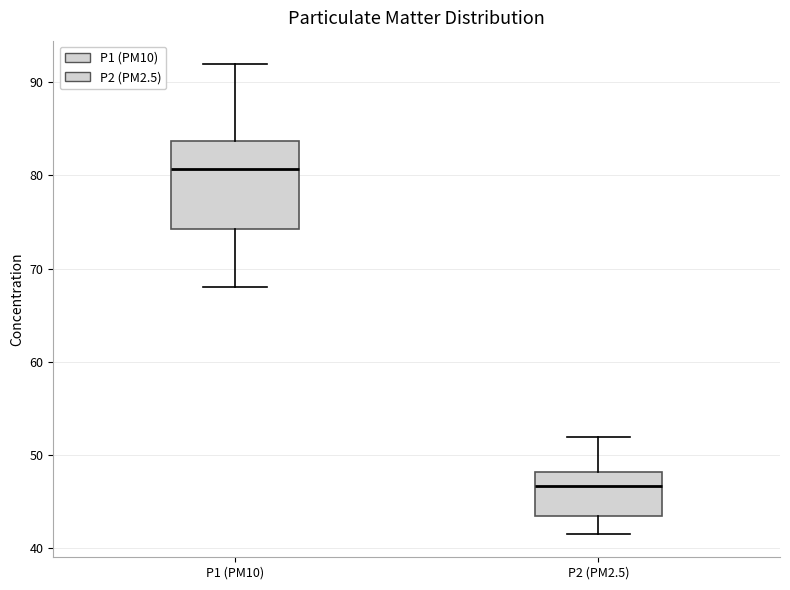

Where is the lower edge of the box for P2 (PM2.5) on the y-axis? The values are not printed on the chart, so give them approximately, as read against the axis.

43